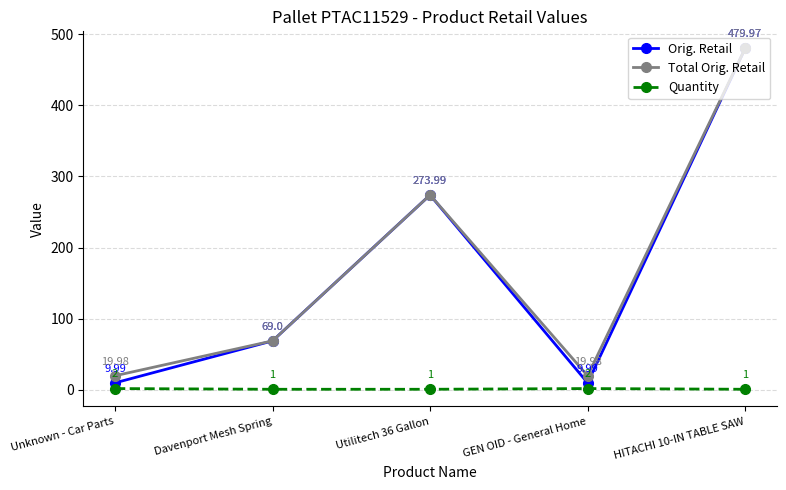

How many categories are shown in the chart?

5